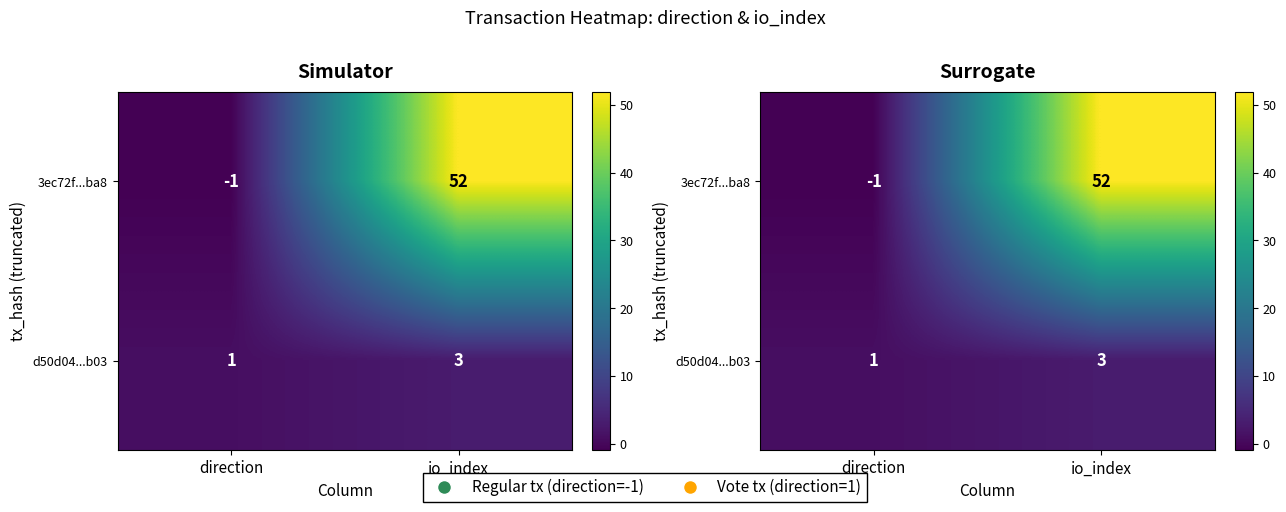

Is it true that d50d04...b03 equals 1 at direction?

False